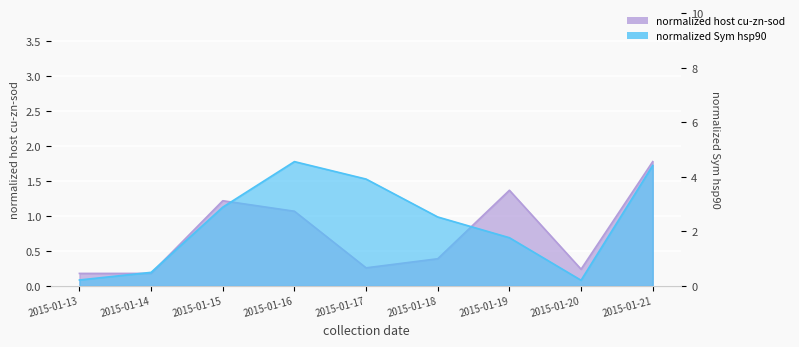

True or false: normalized Sym hsp90 and normalized host cu-zn-sod cross at least once.

True